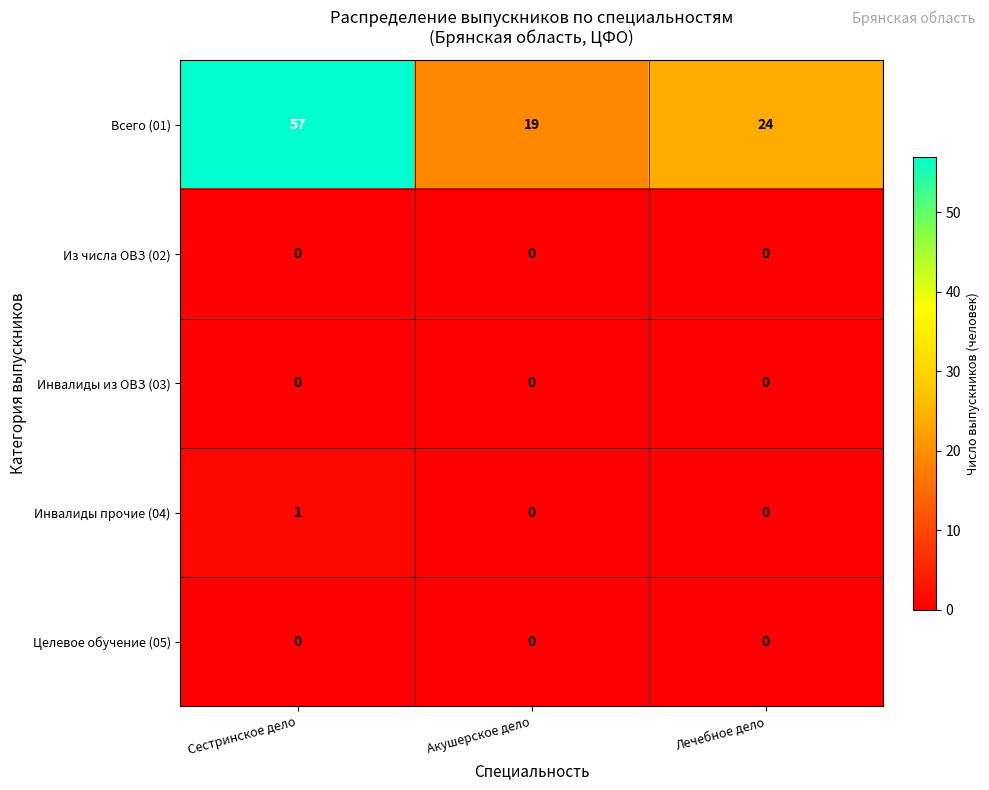

At which category does the chart reach its peak across all series?

Сестринское дело